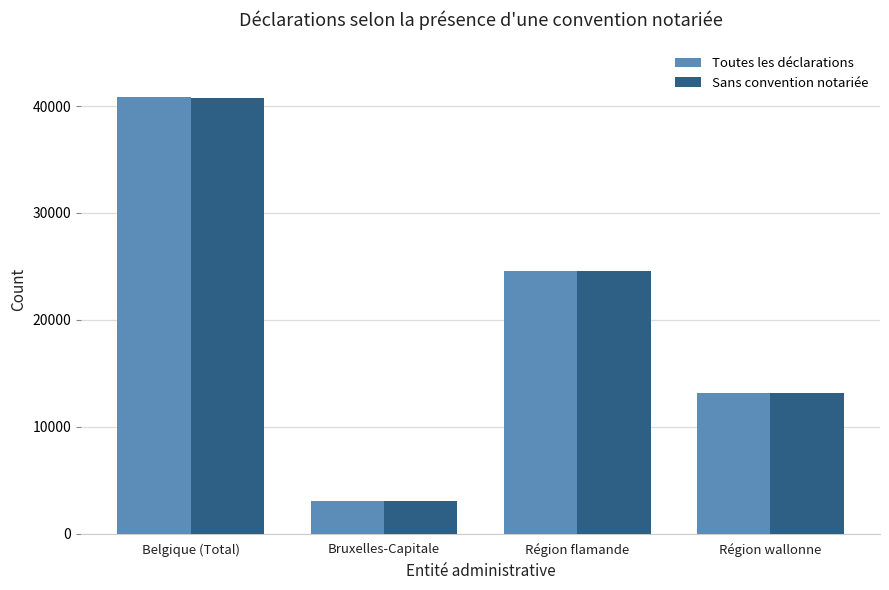

At how many categories does at least one series exceed 35574?

1